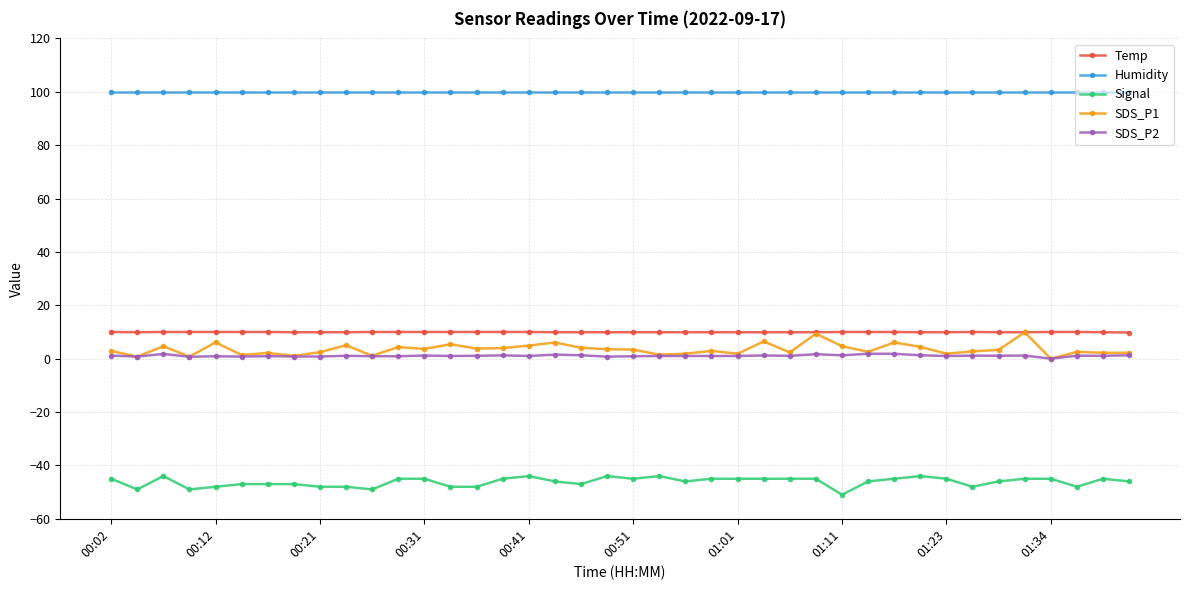

Which series has the largest total across all categories?

Humidity